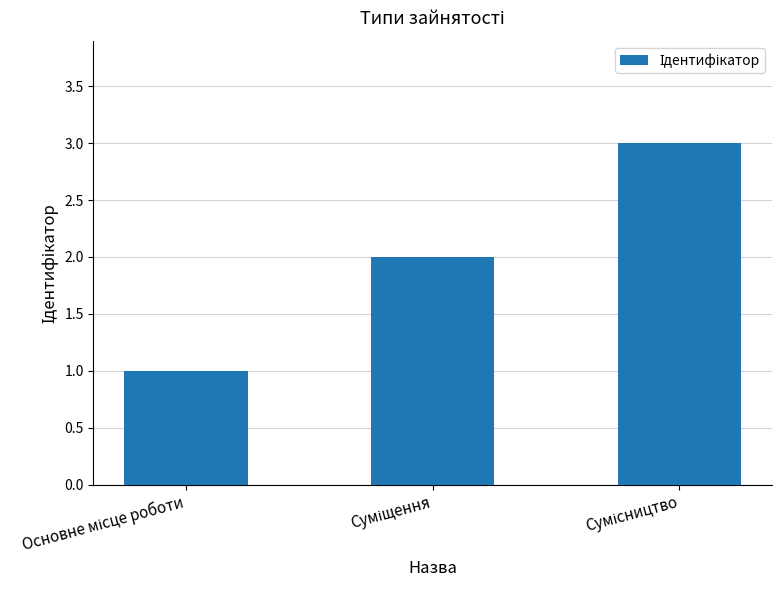

What is the maximum value shown in the chart?

3